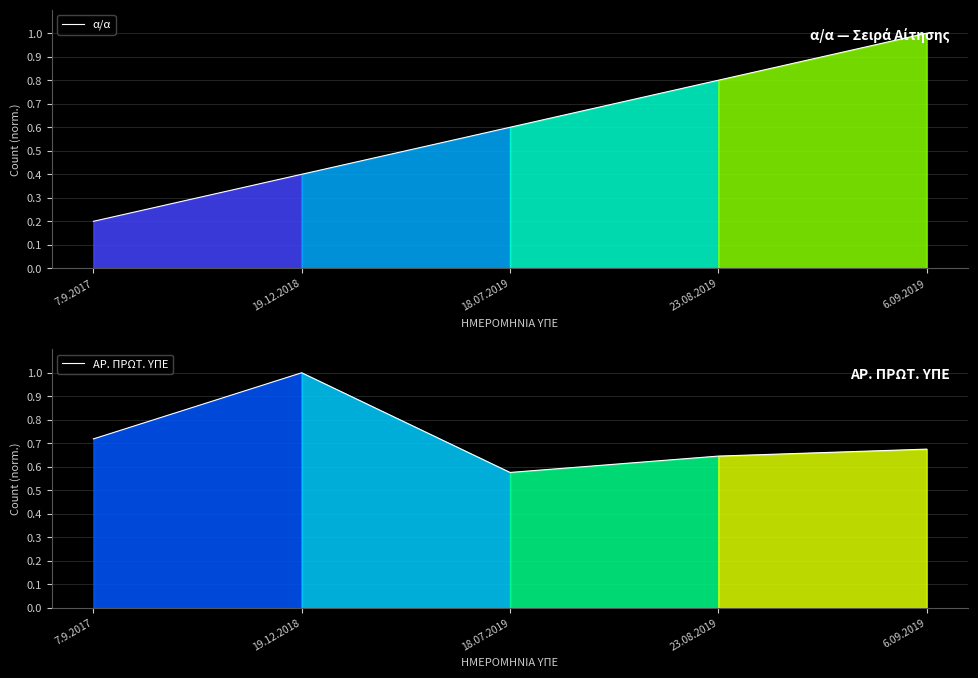

What is the label of the 5th point from the right?

7.9.2017